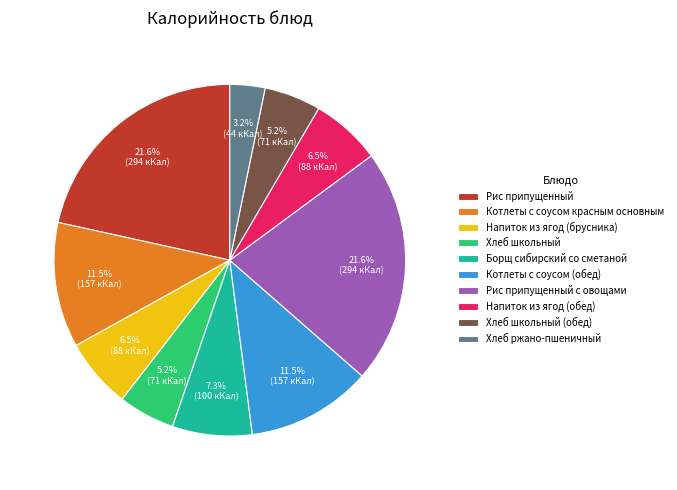

Which category has the smallest portion of the pie?

Хлеб ржано-пшеничный